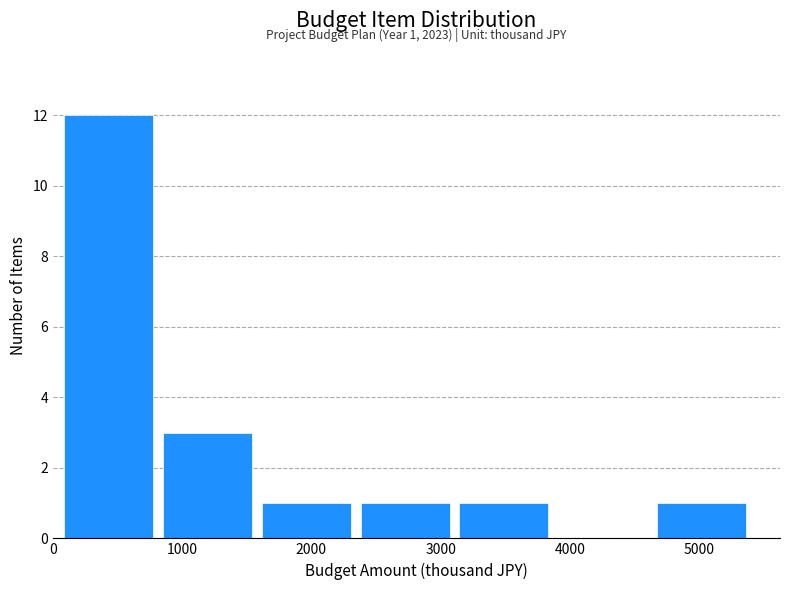

Over which range of the x-axis is the bar tallest?

100 to 800